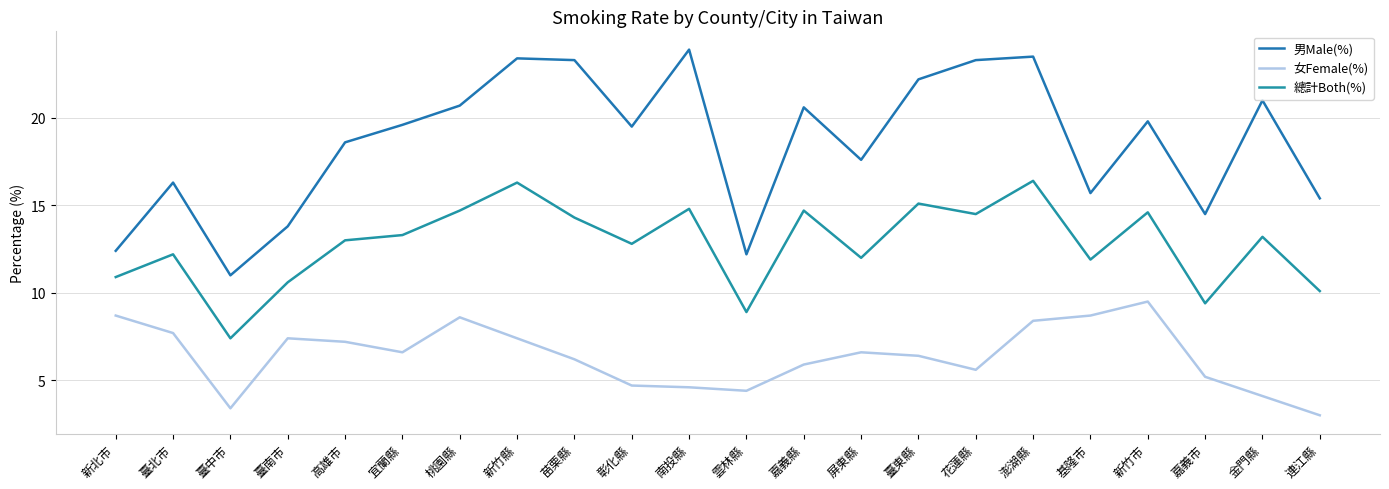

True or false: 總計Both(%) and 女Female(%) cross at least once.

False